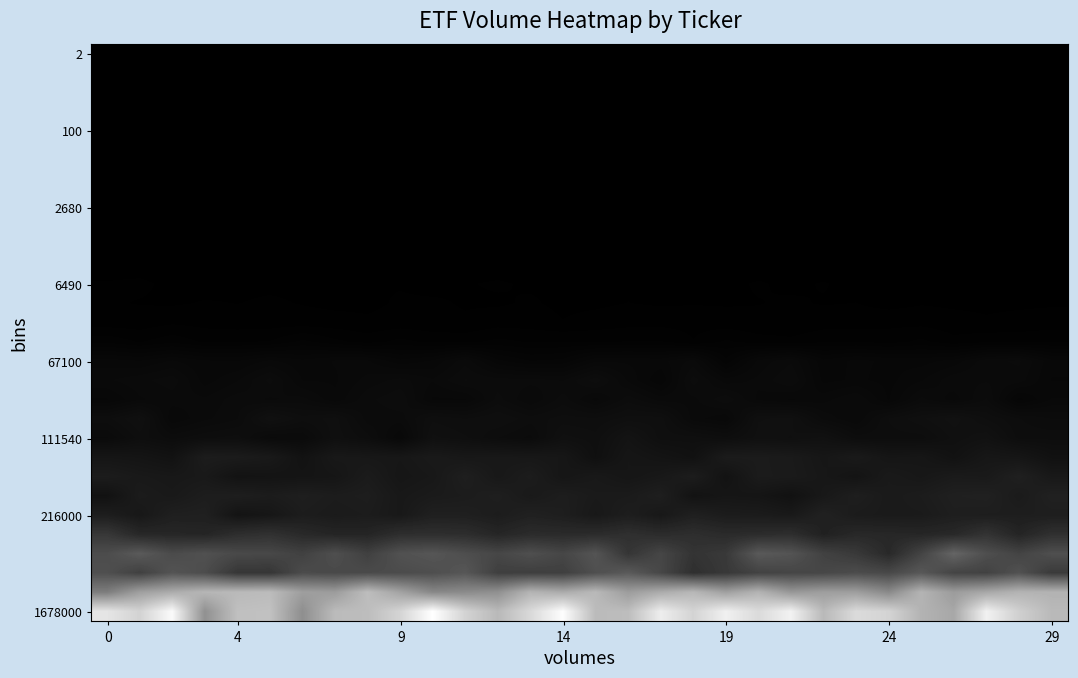

At which category is the sum across all series the highest?

27